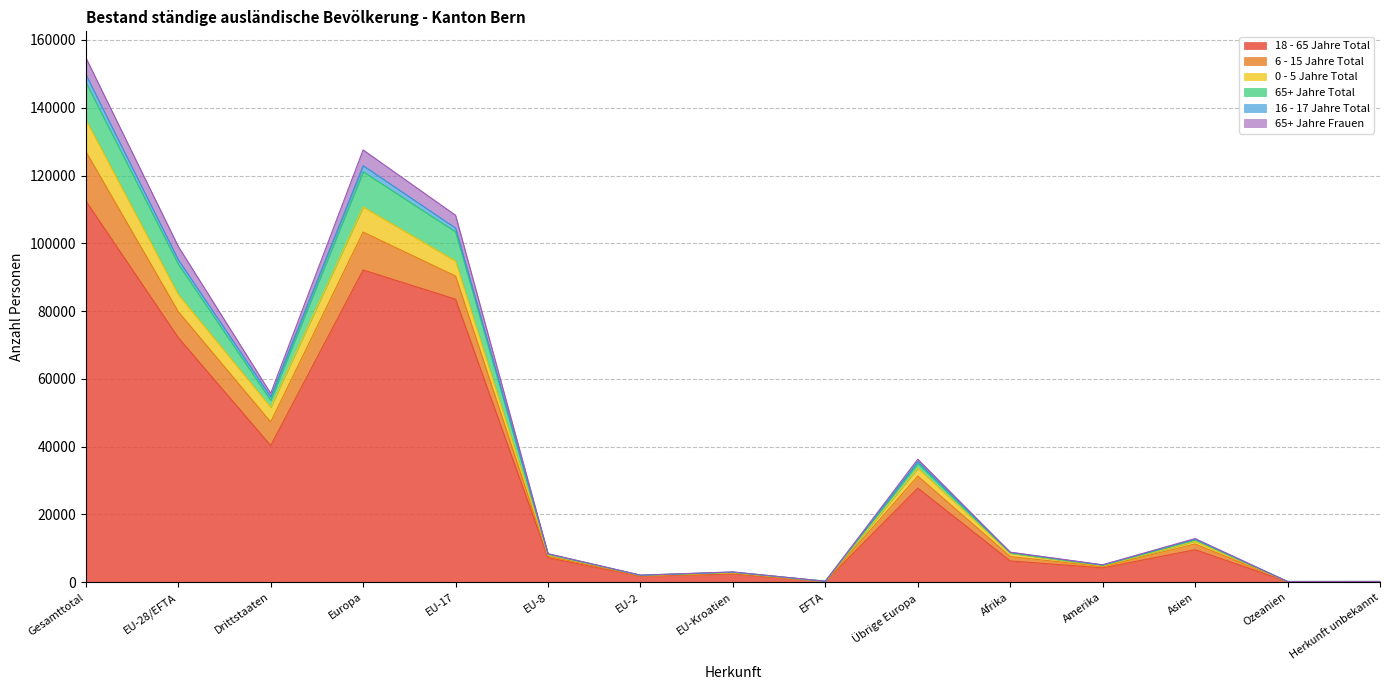

How many lines are shown in the chart?

6